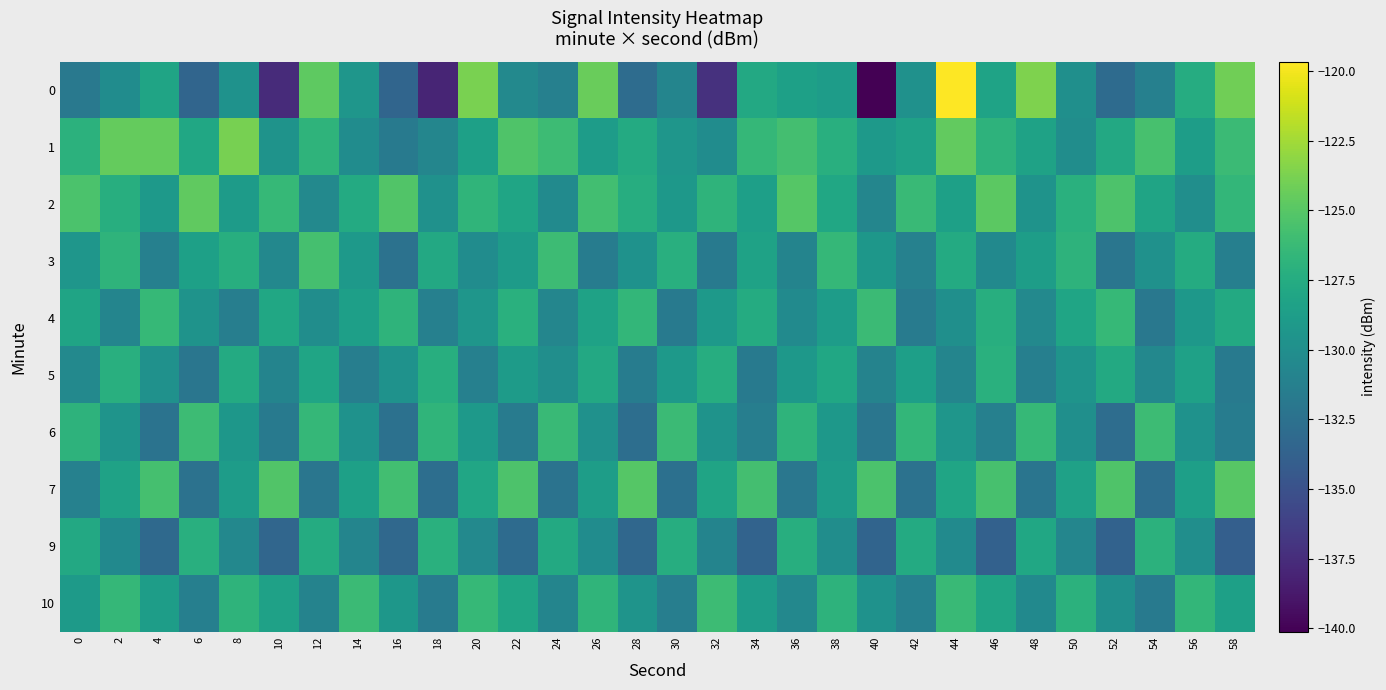

Count the number of categories in the chart.

30